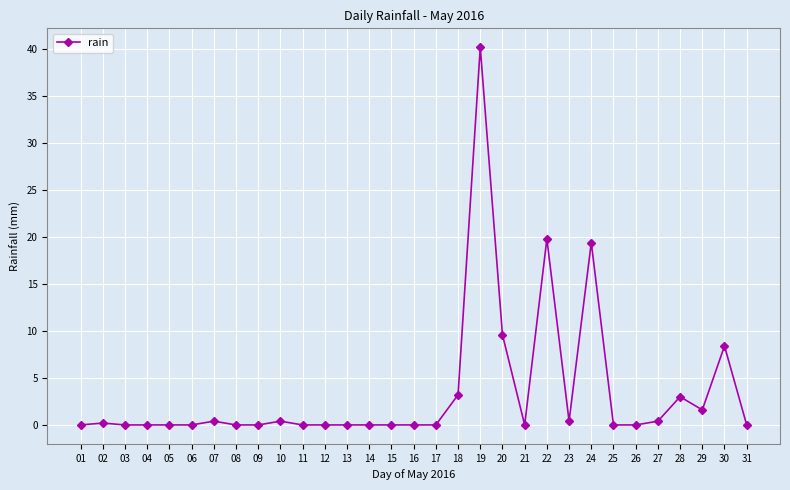

What is the sum of all values?

107.0